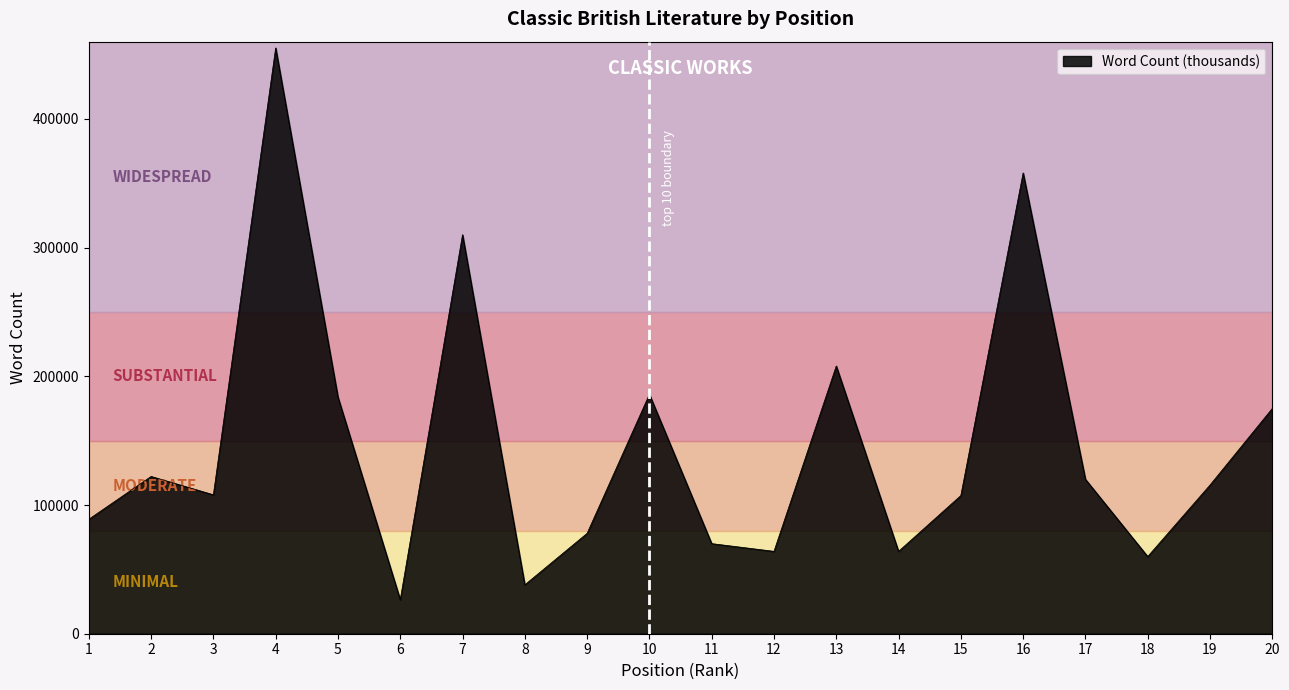

What is the difference between the maximum and minimum values?

428696